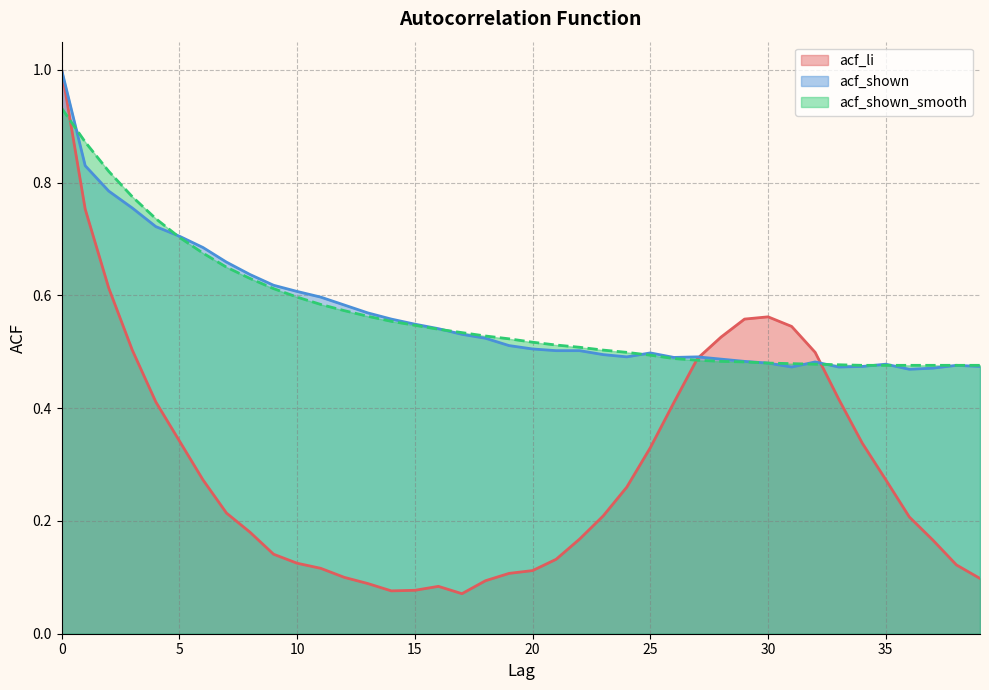

At 9, list the series in order from smallest to largest.

acf_li, acf_shown_smooth, acf_shown